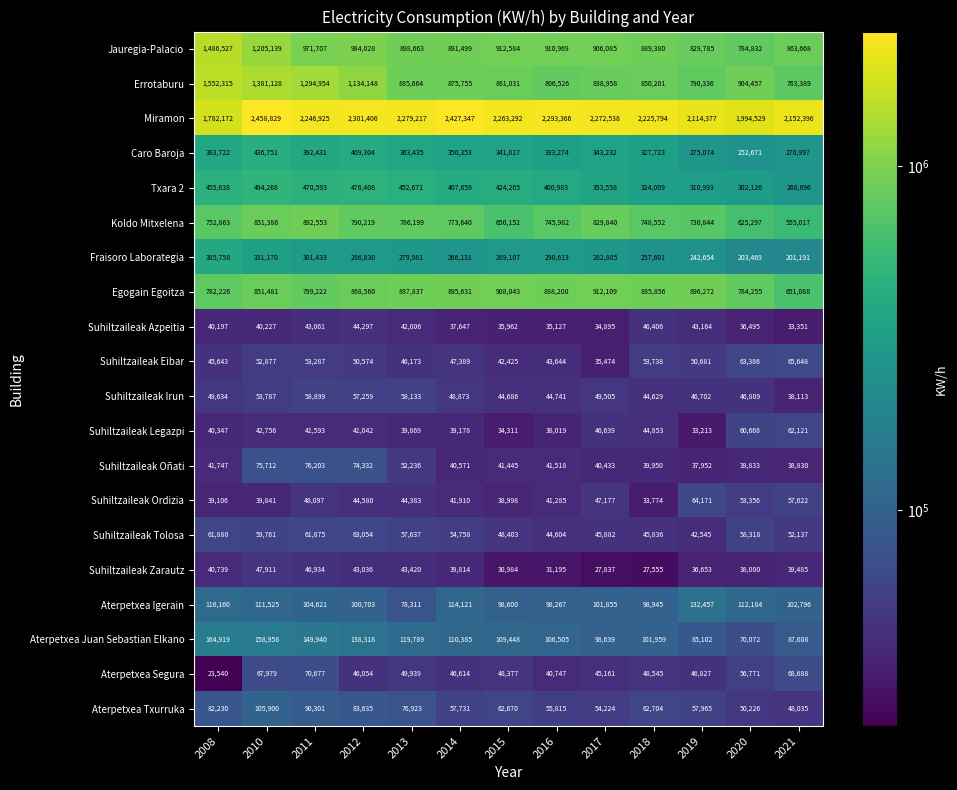

The value of Koldo Mitxelena at 2008 is 341156. True or false?

False